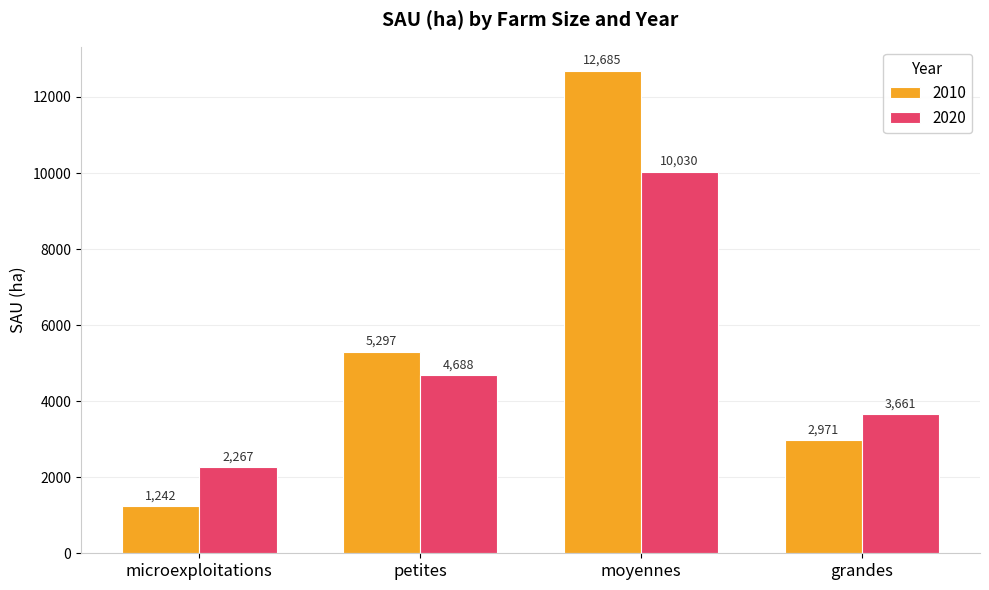

What is the greatest value displayed?

12685.2